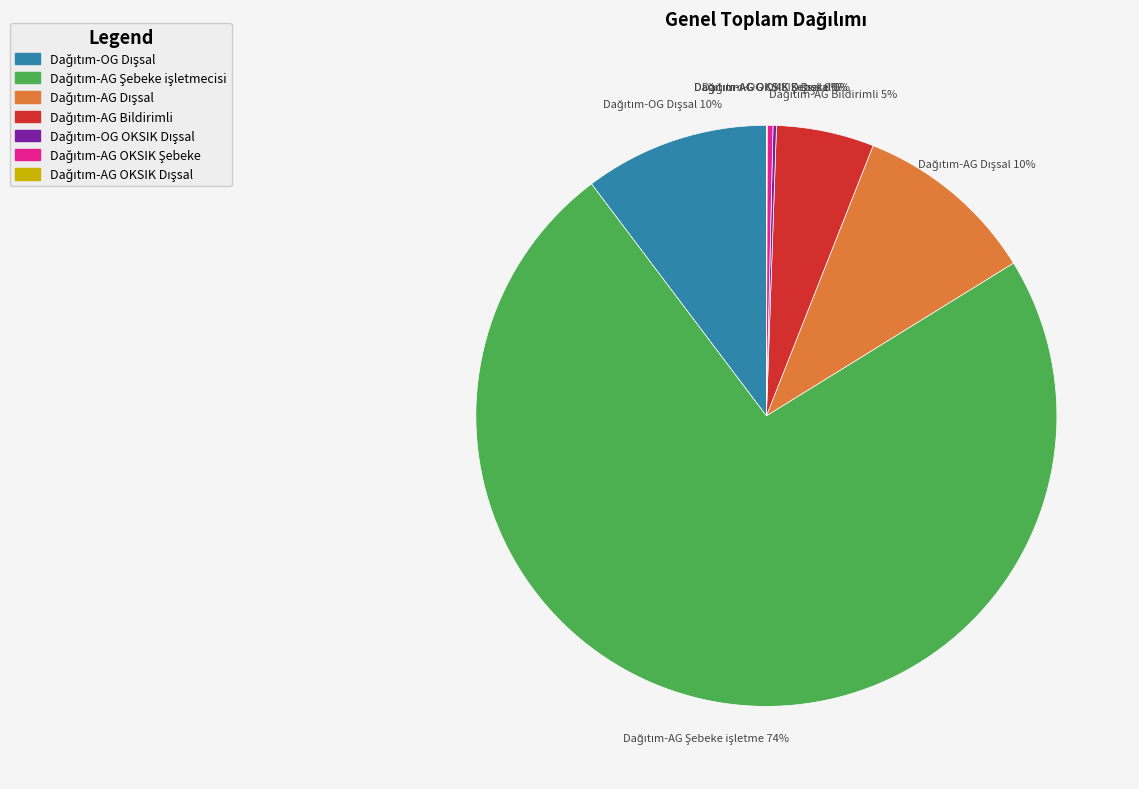

Is there any slice that represents more than half of the pie?

Yes